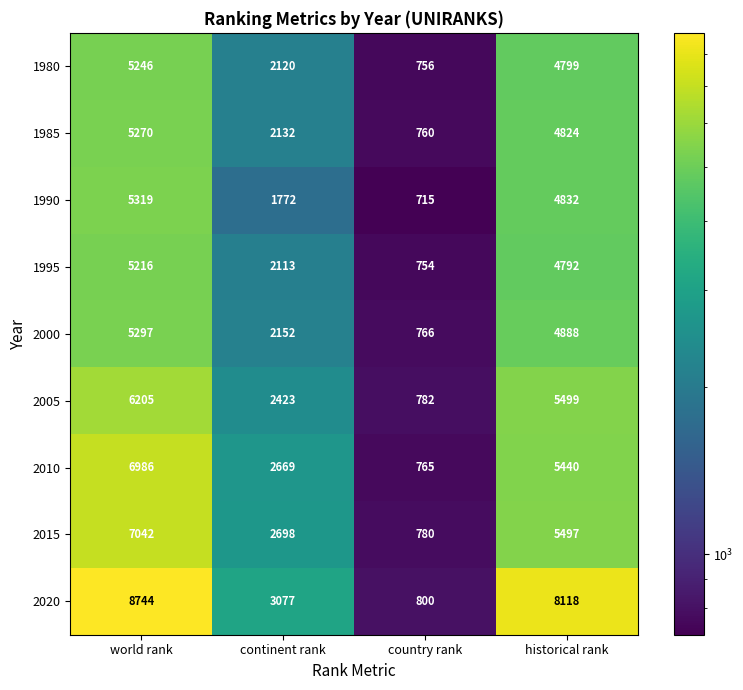

Which series has the largest total across all categories?

2020